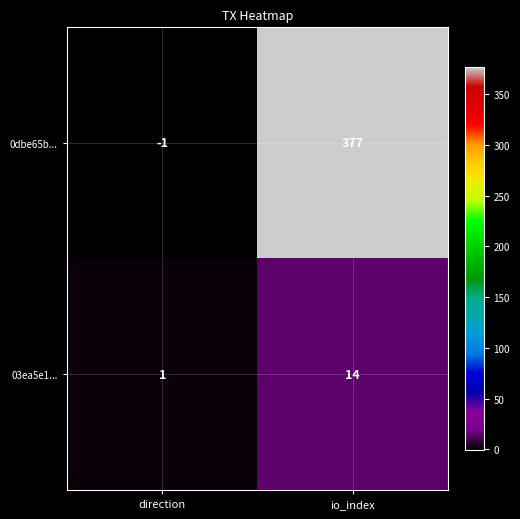

Reading left to right, extract all data points from this chart.

0dbe65b...: direction=-1	io_index=377
03ea5e1...: direction=1	io_index=14